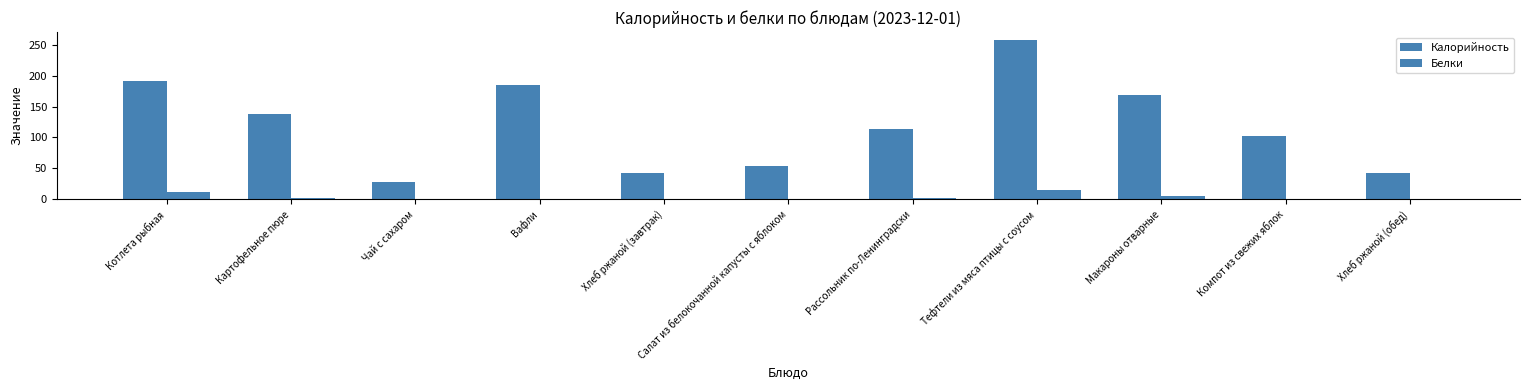

Are the bars grouped side by side (vs. stacked)?

Yes